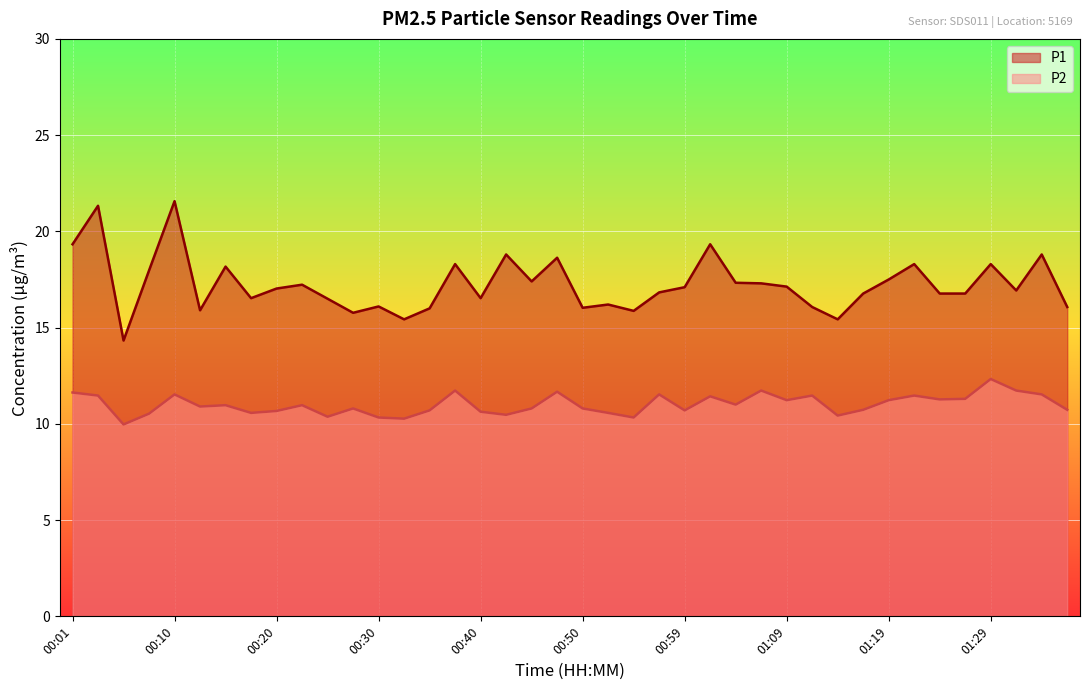

In P2, how many points are higher than both neighbors (excluding endpoints)?

12